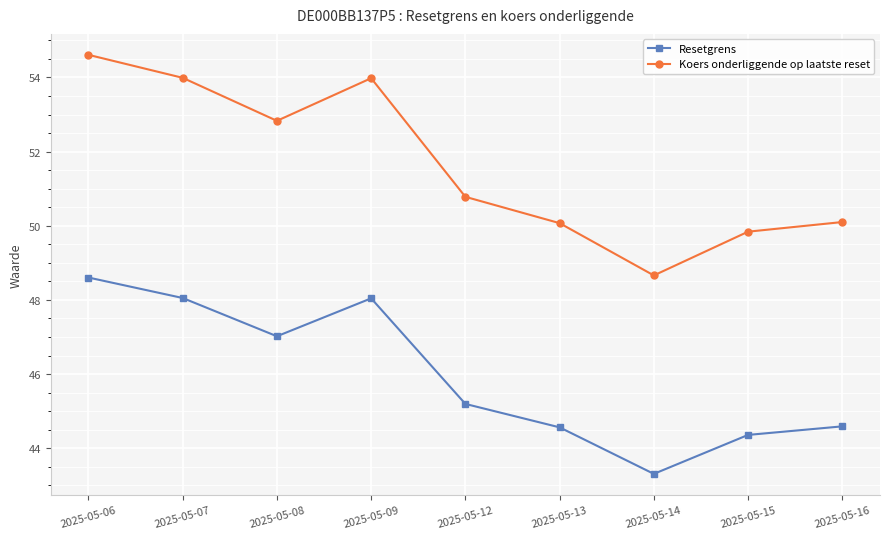

Rank the series at 2025-05-16 from lowest to highest value.

Resetgrens, Koers onderliggende op laatste reset